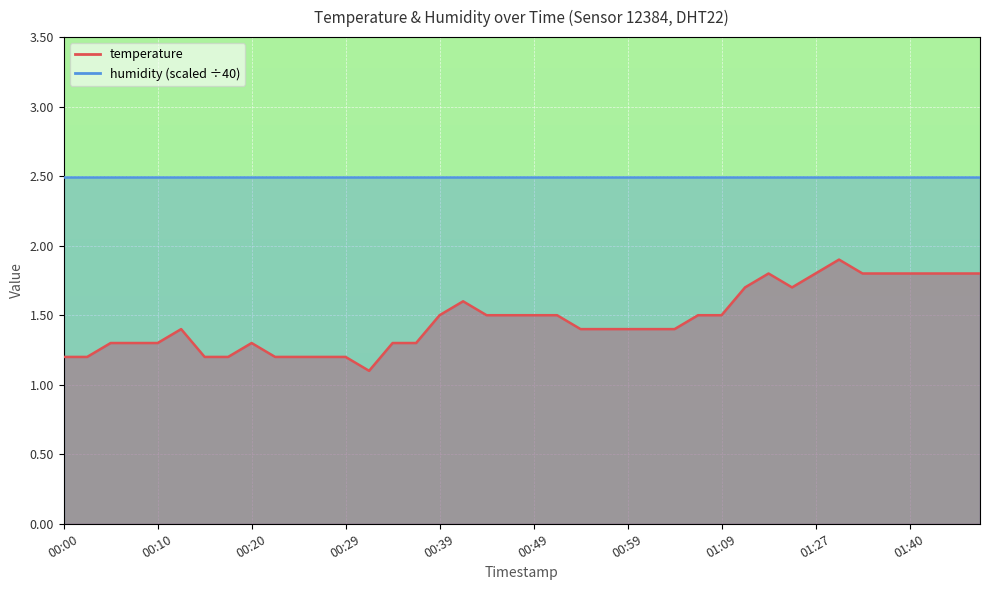

Reading left to right, what are all the values shown in this chart?

1.2	1.2	1.3	1.3	1.3	1.4	1.2	1.2	1.3	1.2	1.2	1.2	1.2	1.1	1.3	1.3	1.5	1.6	1.5	1.5	1.5	1.5	1.4	1.4	1.4	1.4	1.4	1.5	1.5	1.7	1.8	1.7	1.8	1.9	1.8	1.8	1.8	1.8	1.8	1.8